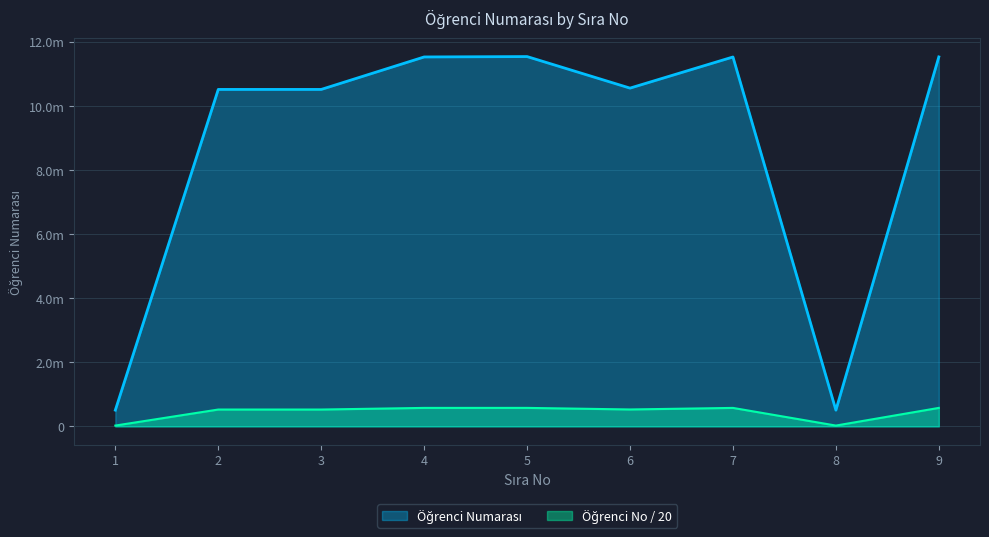

True or false: the data shows 250297 at 1.

False